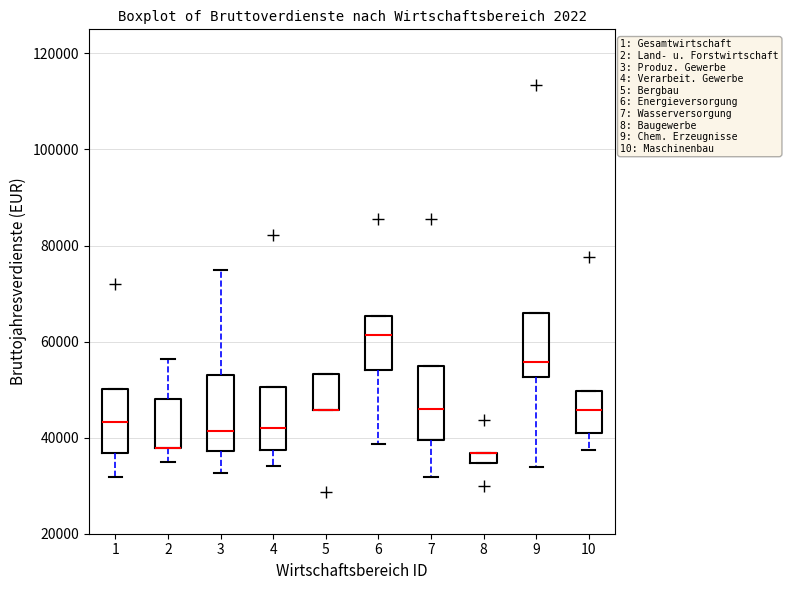

Where is the upper edge of the box at x = 5 on the y-axis? The values are not printed on the chart, so give them approximately, as read against the axis.

54000